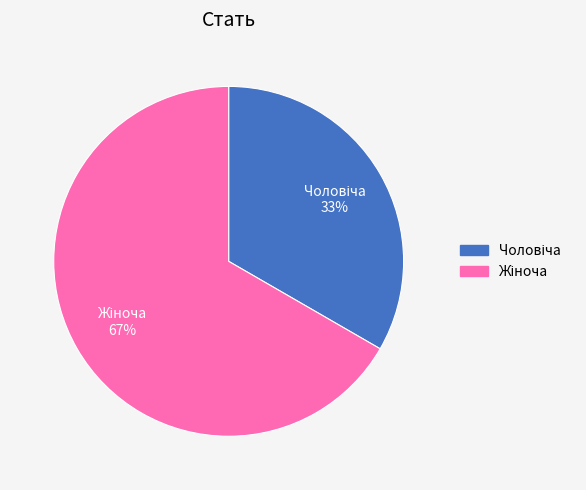

To the nearest percent, what is the average slice percentage?

50%